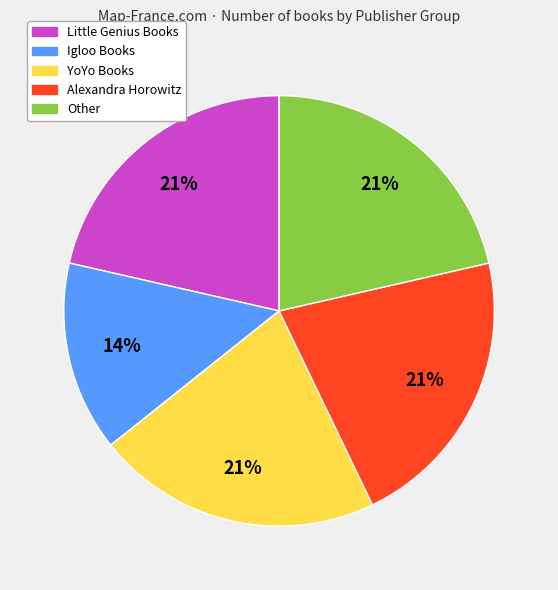

To the nearest percent, what is the difference between the largest and smallest slice percentages?

7%